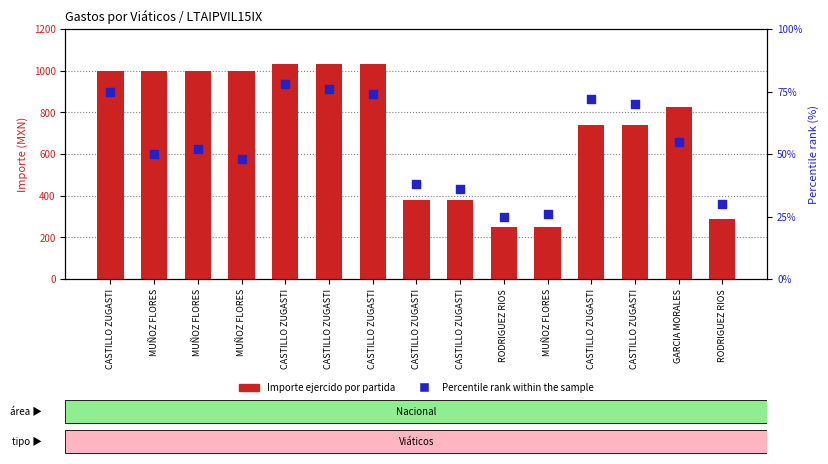

What is the total value across all series at GARCIA MORALES?

879